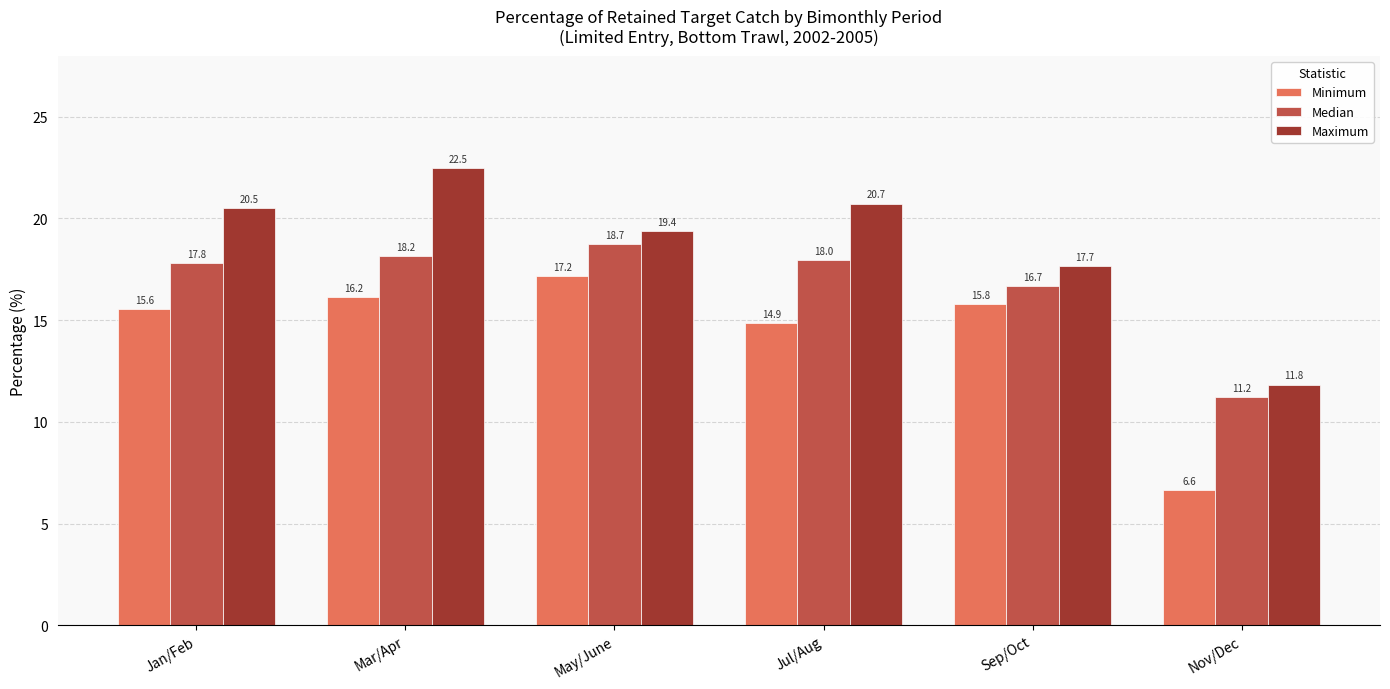

At which label is Minimum closest to 11?

Jul/Aug